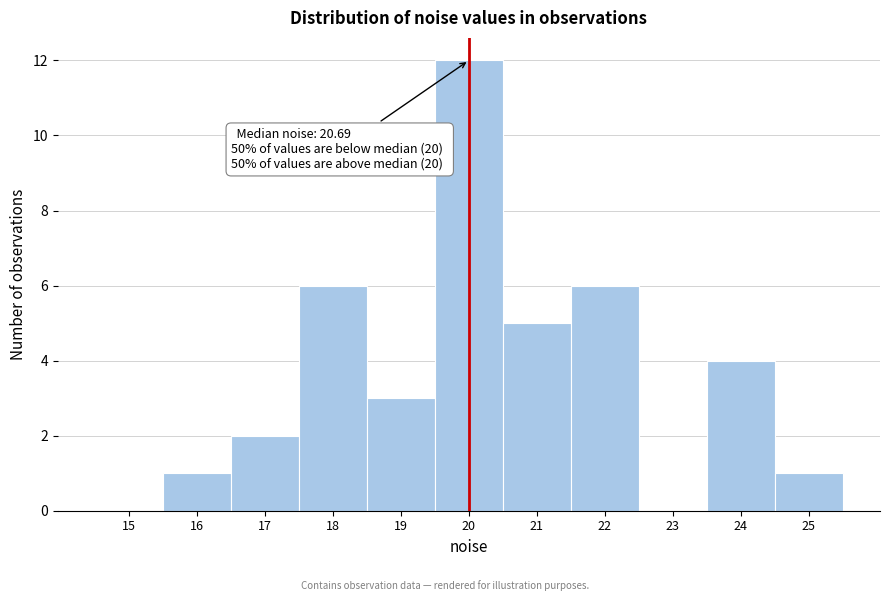

Reading left to right, list all the values displayed in this chart.

15=0	16=1	17=2	18=6	19=3	20=12	21=5	22=6	23=0	24=4	25=1